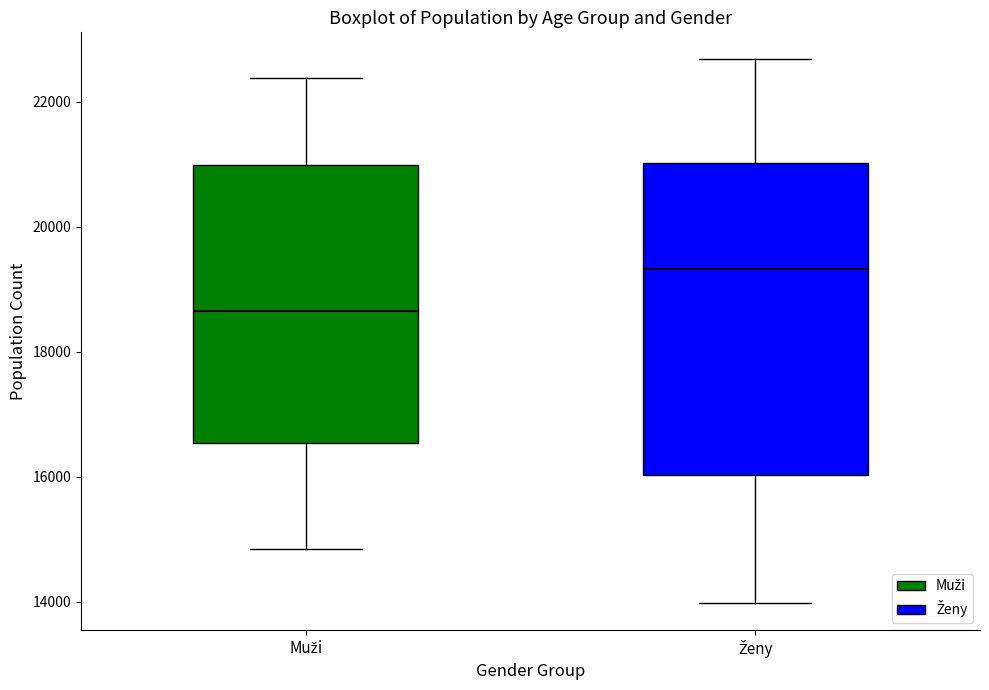

Which box's median line is the lowest?

Muži